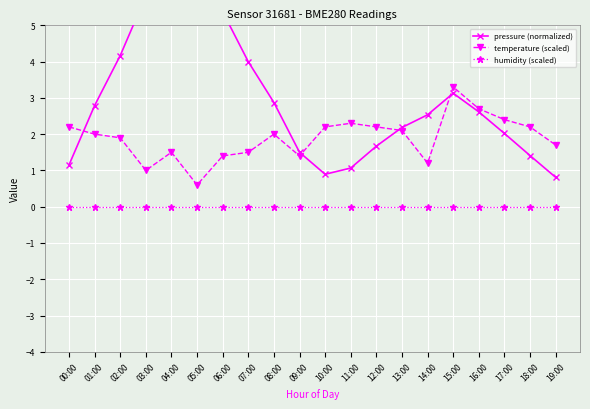

True or false: humidity (scaled) has more than 1 interior local peaks.

False